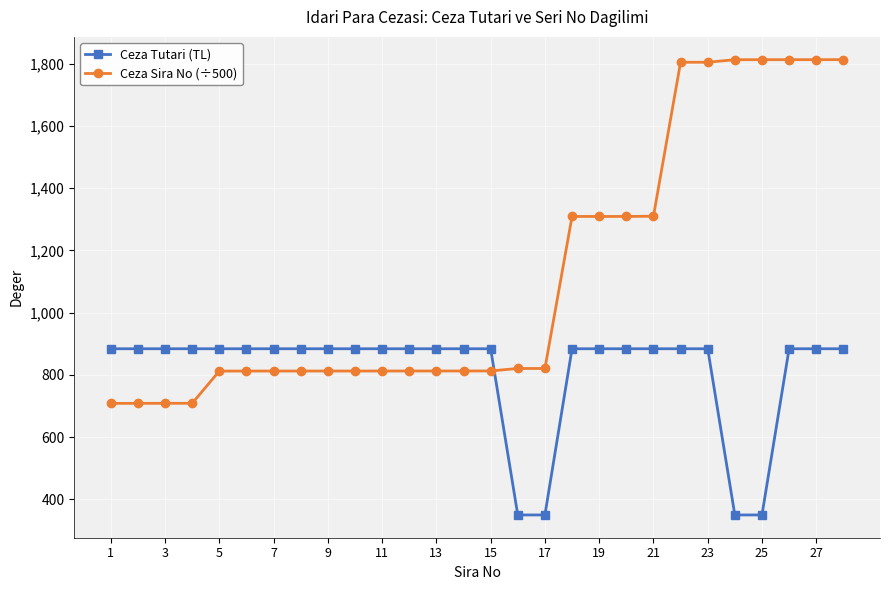

At how many categories does at least one series exceed 1227?

11